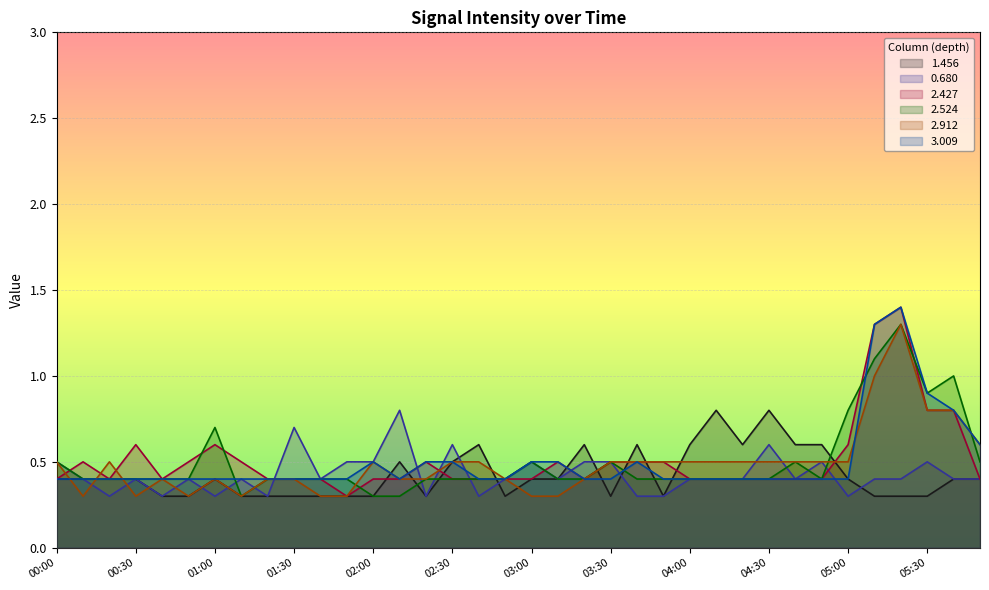

Reading left to right, extract all data points from this chart.

1.456: 0.4	0.4	0.4	0.4	0.3	0.3	0.4	0.3	0.3	0.3	0.3	0.3	0.3	0.5	0.3	0.5	0.6	0.3	0.4	0.4	0.6	0.3	0.6	0.3	0.6	0.8	0.6	0.8	0.6	0.6	0.4	0.3	0.3	0.3	0.4	0.4
0.680: 0.5	0.4	0.3	0.4	0.3	0.4	0.3	0.4	0.3	0.7	0.4	0.5	0.5	0.8	0.3	0.6	0.3	0.4	0.5	0.4	0.5	0.5	0.3	0.3	0.4	0.4	0.4	0.6	0.4	0.5	0.3	0.4	0.4	0.5	0.4	0.4
2.427: 0.4	0.5	0.4	0.6	0.4	0.5	0.6	0.5	0.4	0.4	0.4	0.3	0.4	0.4	0.5	0.4	0.4	0.4	0.4	0.5	0.4	0.5	0.5	0.5	0.4	0.4	0.4	0.4	0.4	0.4	0.6	1.3	1.4	0.8	0.8	0.4
2.524: 0.5	0.4	0.4	0.4	0.4	0.4	0.7	0.3	0.4	0.4	0.4	0.4	0.3	0.3	0.4	0.4	0.4	0.4	0.5	0.4	0.4	0.5	0.4	0.4	0.4	0.4	0.4	0.4	0.5	0.4	0.8	1.1	1.3	0.9	1.0	0.5
2.912: 0.5	0.3	0.5	0.3	0.4	0.3	0.4	0.3	0.4	0.4	0.3	0.3	0.5	0.4	0.4	0.5	0.5	0.4	0.3	0.3	0.4	0.5	0.5	0.5	0.5	0.5	0.5	0.5	0.5	0.5	0.5	1.0	1.3	0.8	0.8	0.6
3.009: 0.4	0.4	0.4	0.4	0.4	0.4	0.4	0.4	0.4	0.4	0.4	0.4	0.5	0.4	0.5	0.5	0.4	0.4	0.5	0.5	0.4	0.4	0.5	0.4	0.4	0.4	0.4	0.4	0.4	0.4	0.4	1.3	1.4	0.9	0.8	0.6